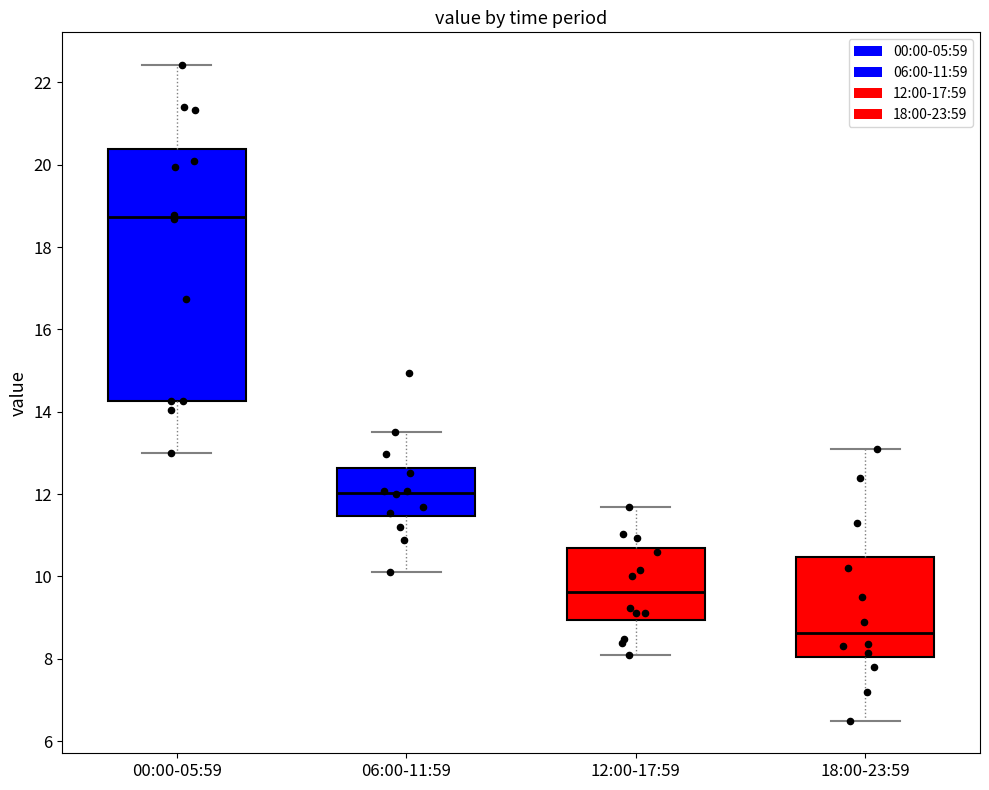

Reading left to right, read every box against the y-axis: the position of its median line, the range the box covers, and the ends of its whiskers. The values are not printed on the chart, so give them approximately, as read against the axis.

00:00-05:59: median 18.8, box 14.2 to 20.4, whiskers 13.0 to 22.4
06:00-11:59: median 12.0, box 11.4 to 12.6, whiskers 10.2 to 13.6
12:00-17:59: median 9.6, box 9.0 to 10.6, whiskers 8.2 to 11.6
18:00-23:59: median 8.6, box 8.0 to 10.4, whiskers 6.6 to 13.2